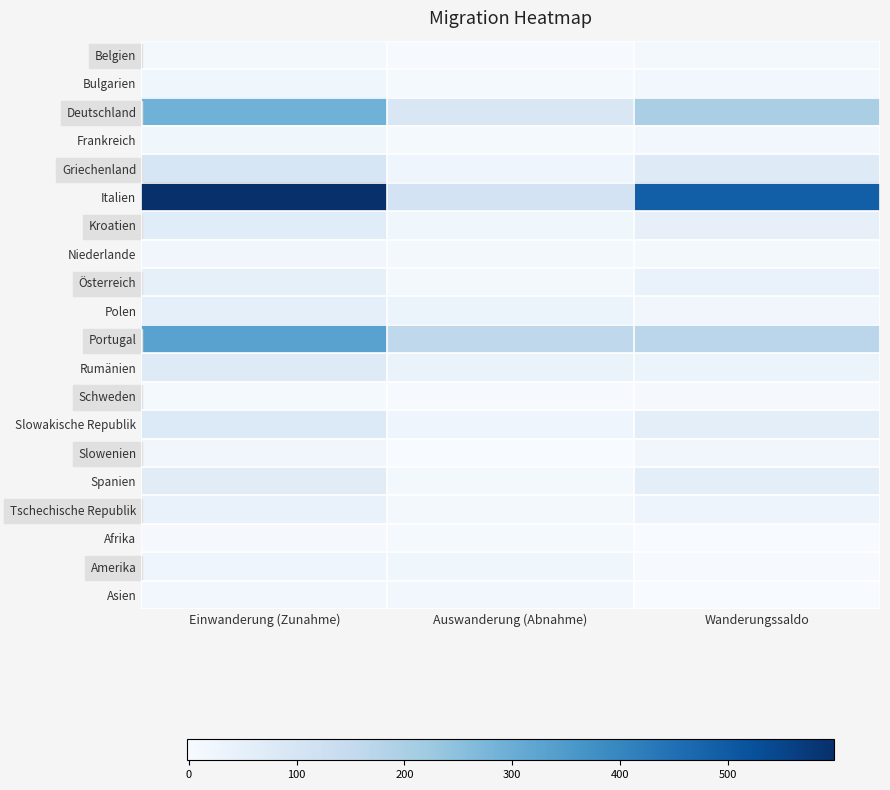

Reading left to right, list all the values displayed in this chart.

Belgien: Einwanderung (Zunahme)=12	Auswanderung (Abnahme)=2	Wanderungssaldo=10
Bulgarien: Einwanderung (Zunahme)=21	Auswanderung (Abnahme)=7	Wanderungssaldo=14
Deutschland: Einwanderung (Zunahme)=291	Auswanderung (Abnahme)=89	Wanderungssaldo=202
Frankreich: Einwanderung (Zunahme)=21	Auswanderung (Abnahme)=6	Wanderungssaldo=15
Griechenland: Einwanderung (Zunahme)=95	Auswanderung (Abnahme)=22	Wanderungssaldo=73
Italien: Einwanderung (Zunahme)=599	Auswanderung (Abnahme)=108	Wanderungssaldo=491
Kroatien: Einwanderung (Zunahme)=67	Auswanderung (Abnahme)=20	Wanderungssaldo=47
Niederlande: Einwanderung (Zunahme)=18	Auswanderung (Abnahme)=10	Wanderungssaldo=8
Österreich: Einwanderung (Zunahme)=48	Auswanderung (Abnahme)=10	Wanderungssaldo=38
Polen: Einwanderung (Zunahme)=52	Auswanderung (Abnahme)=34	Wanderungssaldo=18
Portugal: Einwanderung (Zunahme)=331	Auswanderung (Abnahme)=162	Wanderungssaldo=169
Rumänien: Einwanderung (Zunahme)=71	Auswanderung (Abnahme)=36	Wanderungssaldo=35
Schweden: Einwanderung (Zunahme)=6	Auswanderung (Abnahme)=1	Wanderungssaldo=5
Slowakische Republik: Einwanderung (Zunahme)=80	Auswanderung (Abnahme)=22	Wanderungssaldo=58
Slowenien: Einwanderung (Zunahme)=17	Auswanderung (Abnahme)=0	Wanderungssaldo=17
Spanien: Einwanderung (Zunahme)=66	Auswanderung (Abnahme)=8	Wanderungssaldo=58
Tschechische Republik: Einwanderung (Zunahme)=38	Auswanderung (Abnahme)=11	Wanderungssaldo=27
Afrika: Einwanderung (Zunahme)=4	Auswanderung (Abnahme)=6	Wanderungssaldo=-2
Amerika: Einwanderung (Zunahme)=22	Auswanderung (Abnahme)=21	Wanderungssaldo=1
Asien: Einwanderung (Zunahme)=14	Auswanderung (Abnahme)=16	Wanderungssaldo=-2